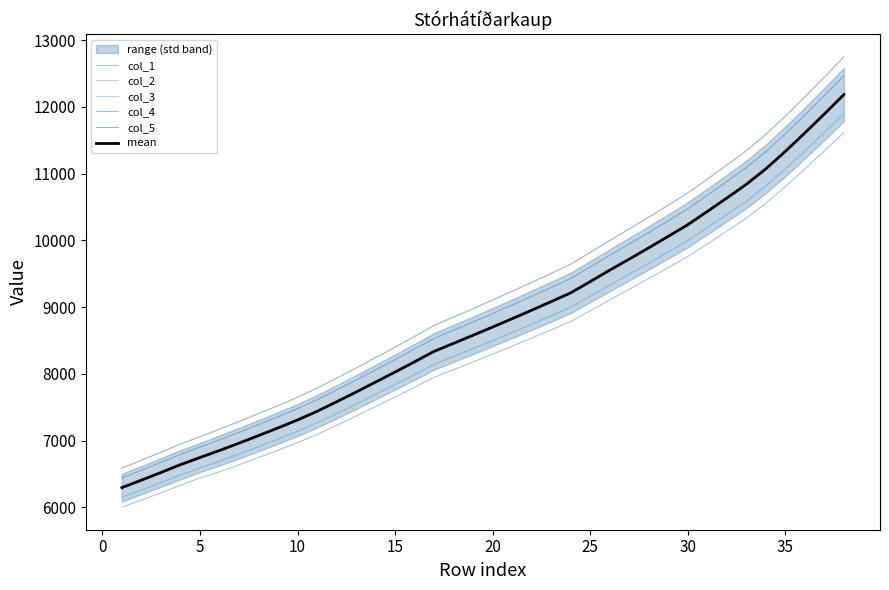

Is this an area chart (filled region under the line)?

No